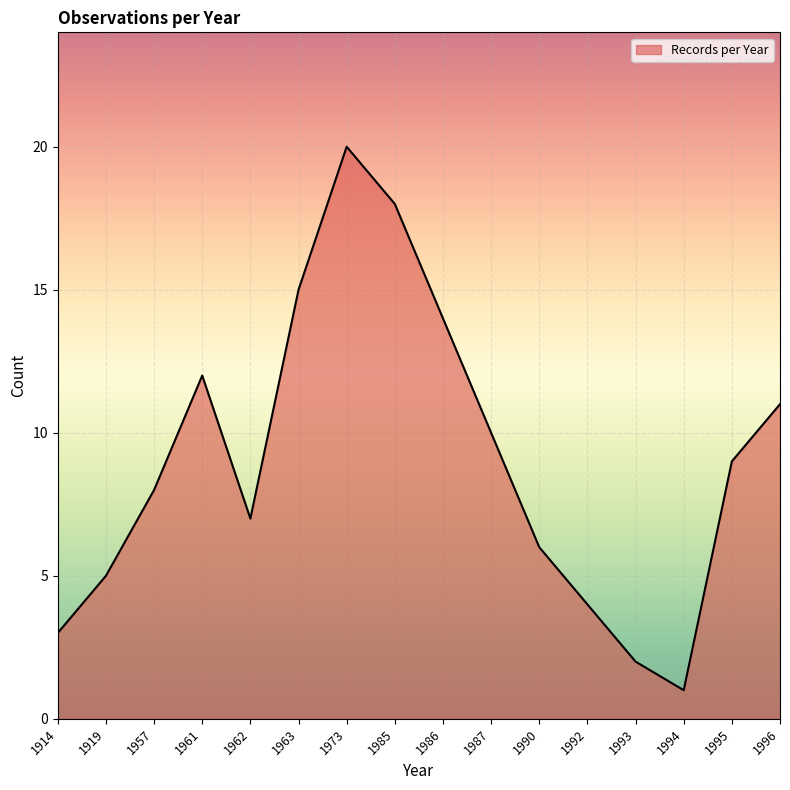

What is the difference between the maximum and minimum values?

19